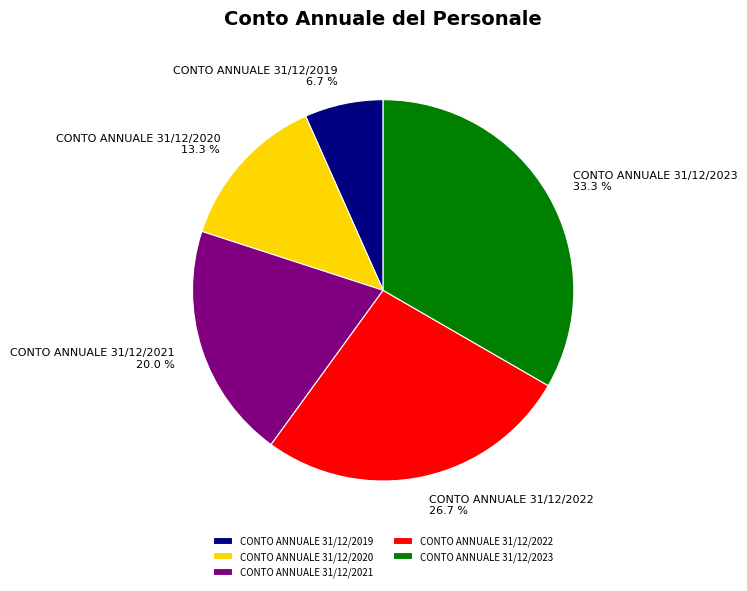

Is it true that CONTO ANNUALE 31/12/2021 is 20% of the pie?

True